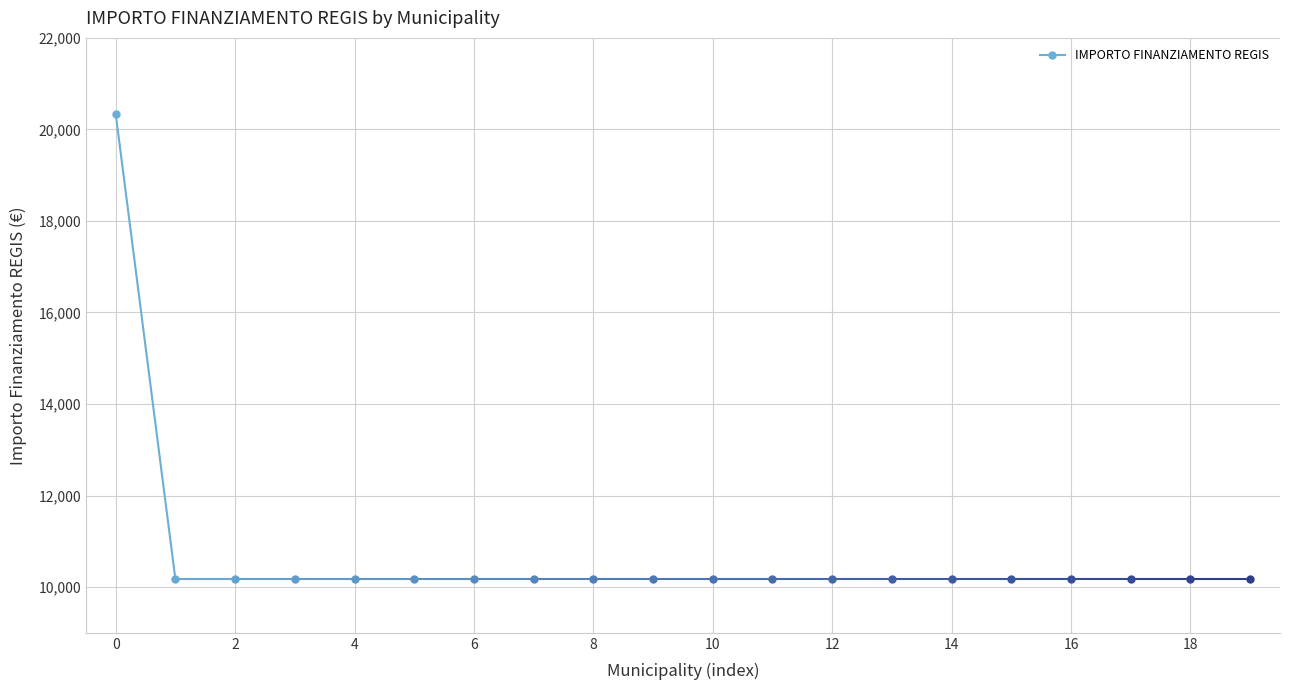

True or false: the data shows 10172 at GORNO.

True